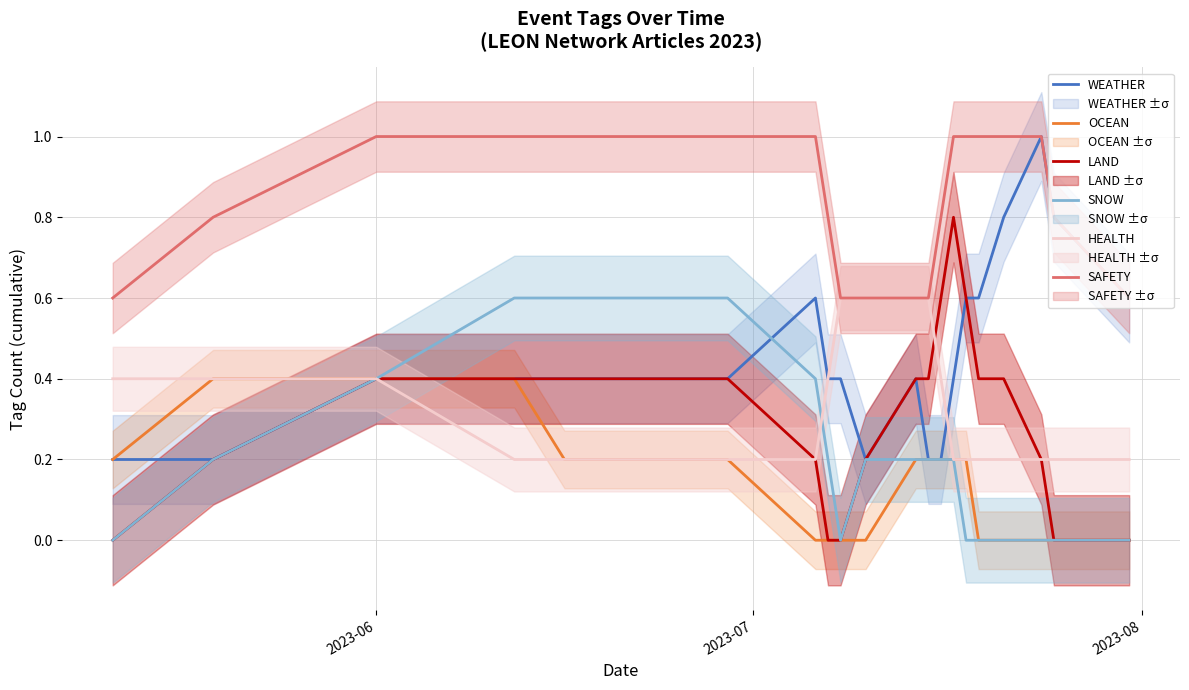

True or false: OCEAN has more than 2 interior local peaks.

False